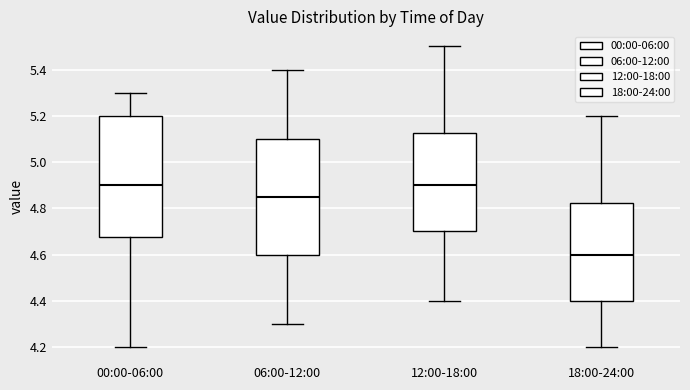

Reading left to right, read every box against the y-axis: the position of its median line, the range the box covers, and the ends of its whiskers. The values are not printed on the chart, so give them approximately, as read against the axis.

00:00-06:00: median 4.90, box 4.68 to 5.20, whiskers 4.20 to 5.30
06:00-12:00: median 4.86, box 4.60 to 5.10, whiskers 4.30 to 5.40
12:00-18:00: median 4.90, box 4.70 to 5.12, whiskers 4.40 to 5.50
18:00-24:00: median 4.60, box 4.40 to 4.82, whiskers 4.20 to 5.20